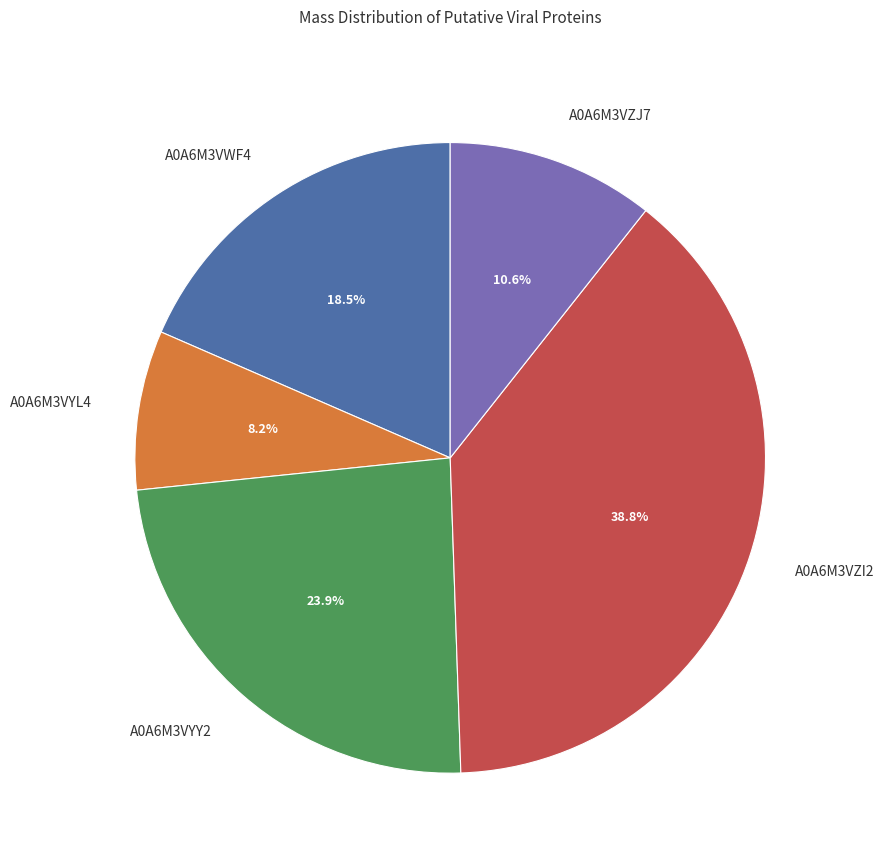

Rank the categories by value from highest to lowest.

A0A6M3VZI2, A0A6M3VYY2, A0A6M3VWF4, A0A6M3VZJ7, A0A6M3VYL4